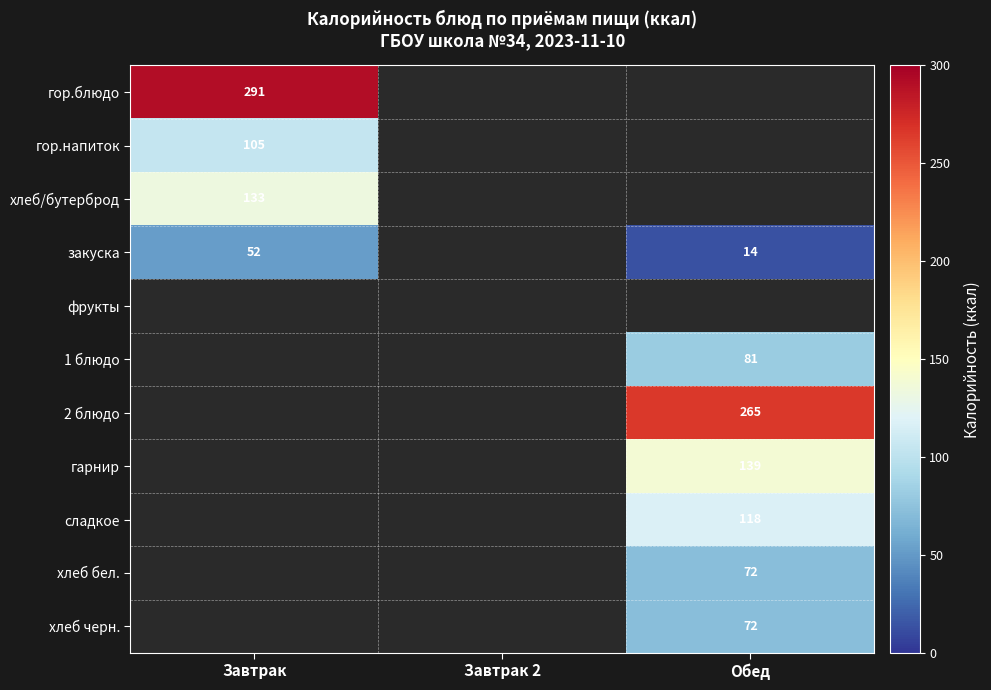

What is the spread (max minus min) of values at Завтрак?

239.0